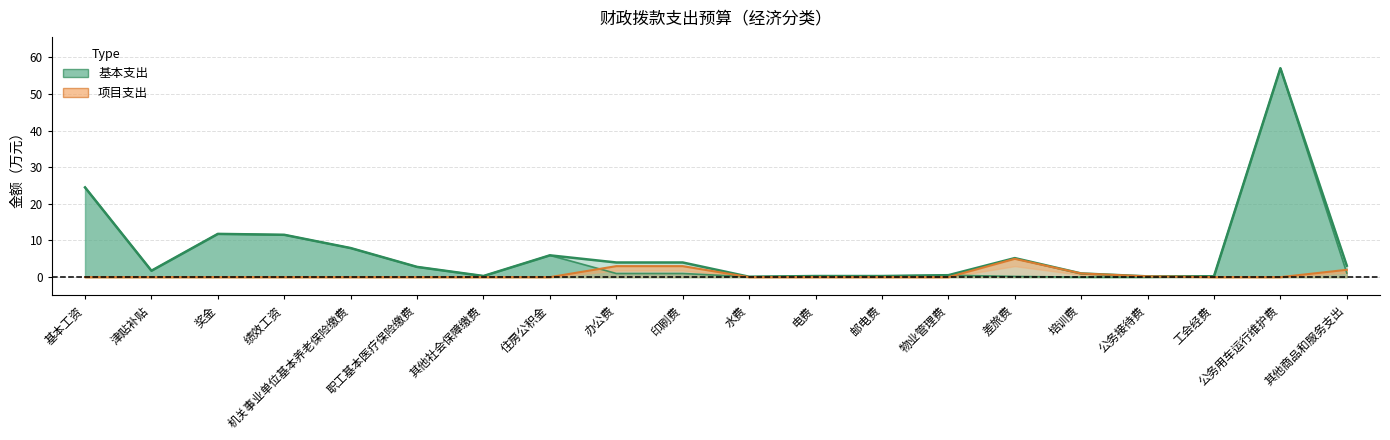

What is the label of the 2nd point from the right?

公务用车运行维护费